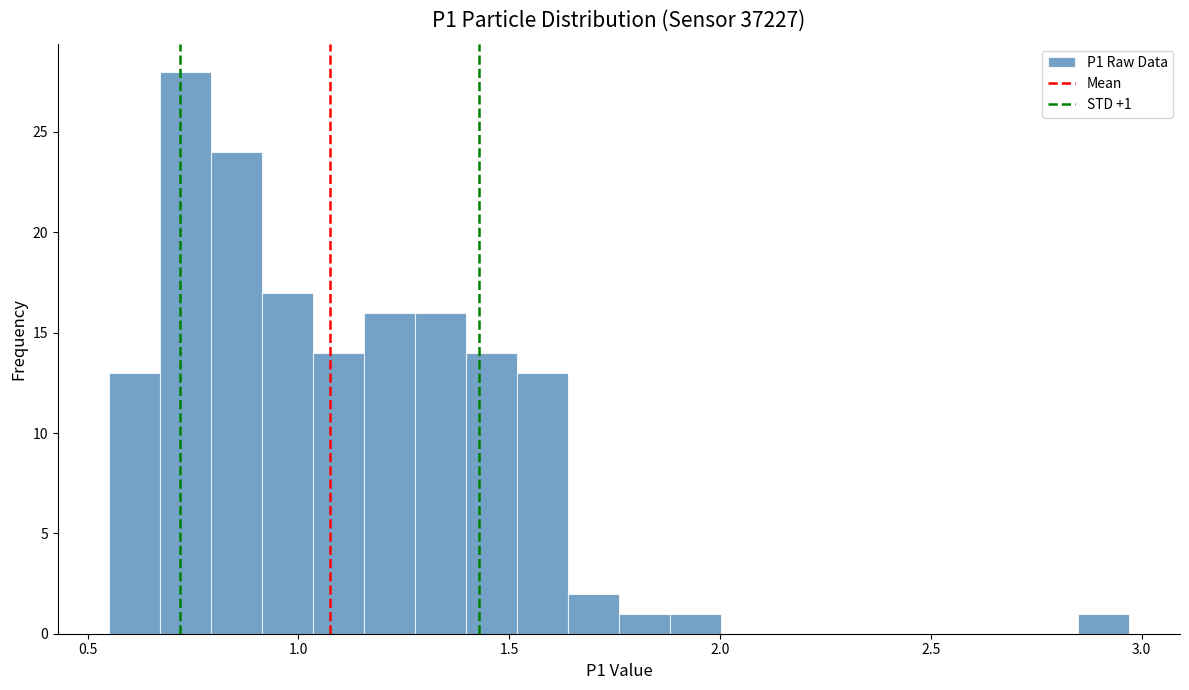

Read against the x-axis, roughly where is the centre of the tallest bar?

0.75